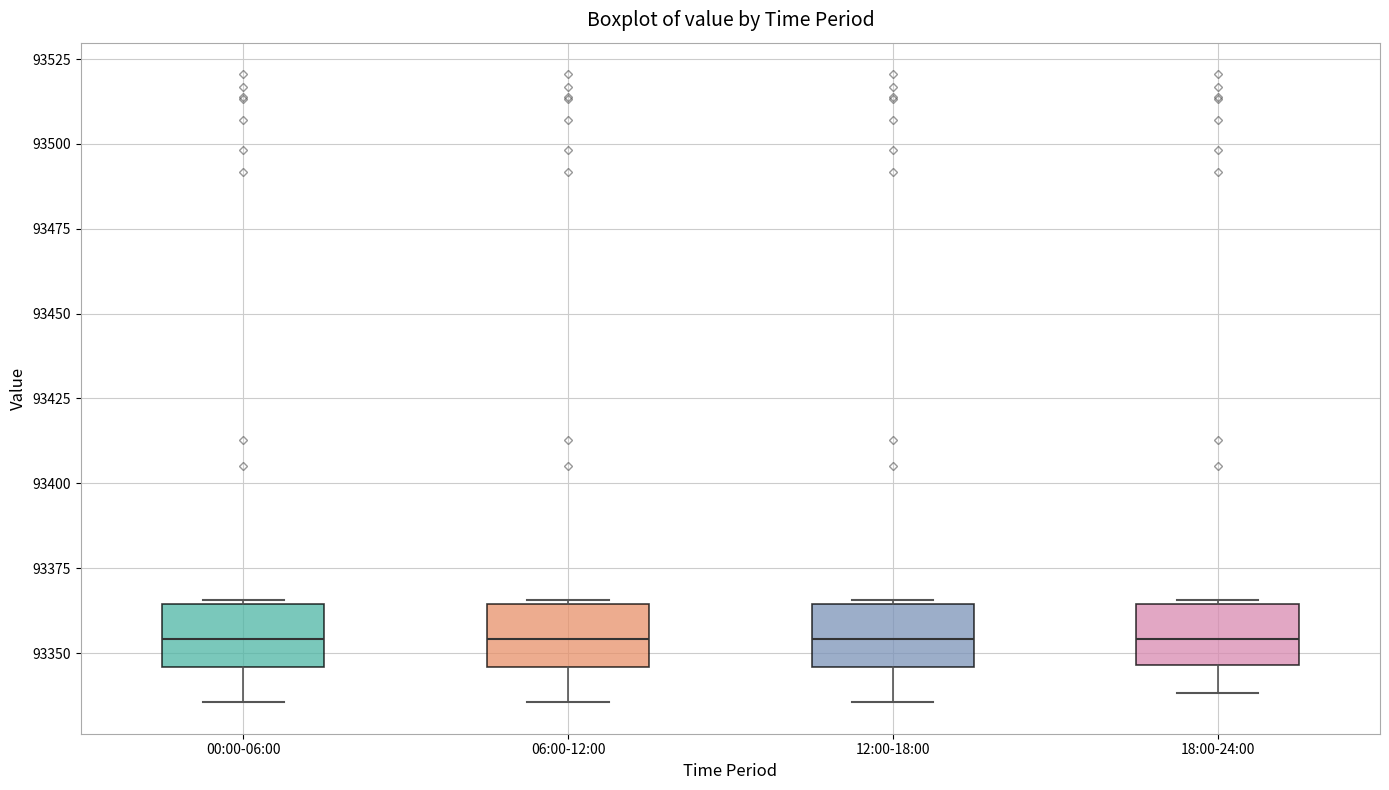

Reading left to right, transcribe this box plot: for each box, give where its median line is, the range the box spans, and where its two whiskers end, as read against the y-axis. The values are not printed on the chart, so give them approximately, as read against the axis.

00:00-06:00: median 93355, box 93345 to 93365, whiskers 93335 to 93365
06:00-12:00: median 93355, box 93345 to 93365, whiskers 93335 to 93365
12:00-18:00: median 93355, box 93345 to 93365, whiskers 93335 to 93365
18:00-24:00: median 93355, box 93345 to 93365, whiskers 93340 to 93365